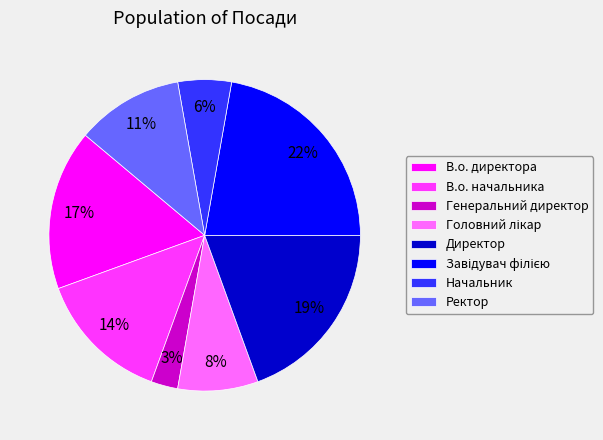

How many slices are in this pie chart?

8